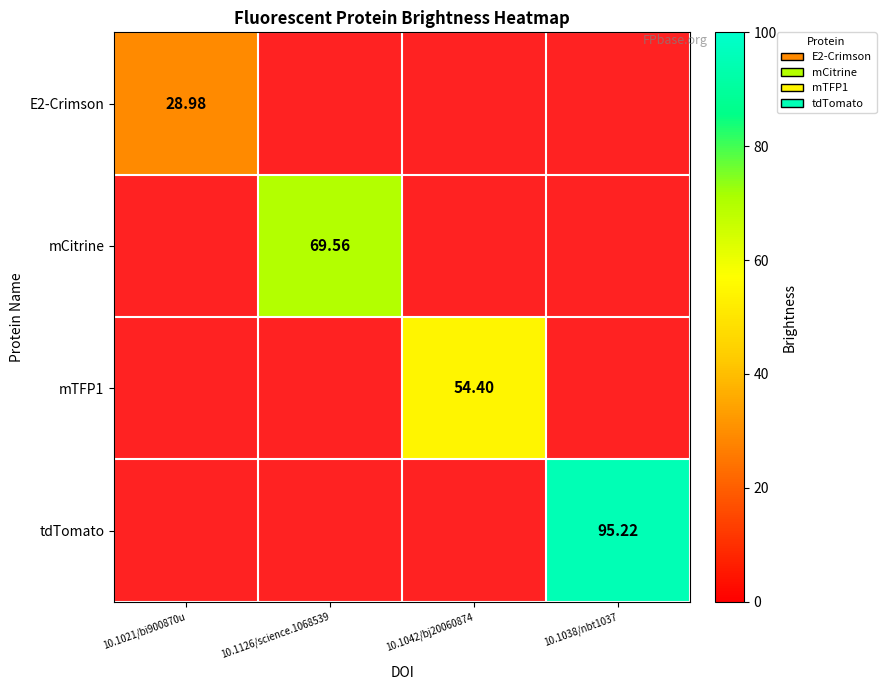

Is the value of mTFP1 at 10.1042/bj20060874 greater than the value of mCitrine at 10.1126/science.1068539?

No